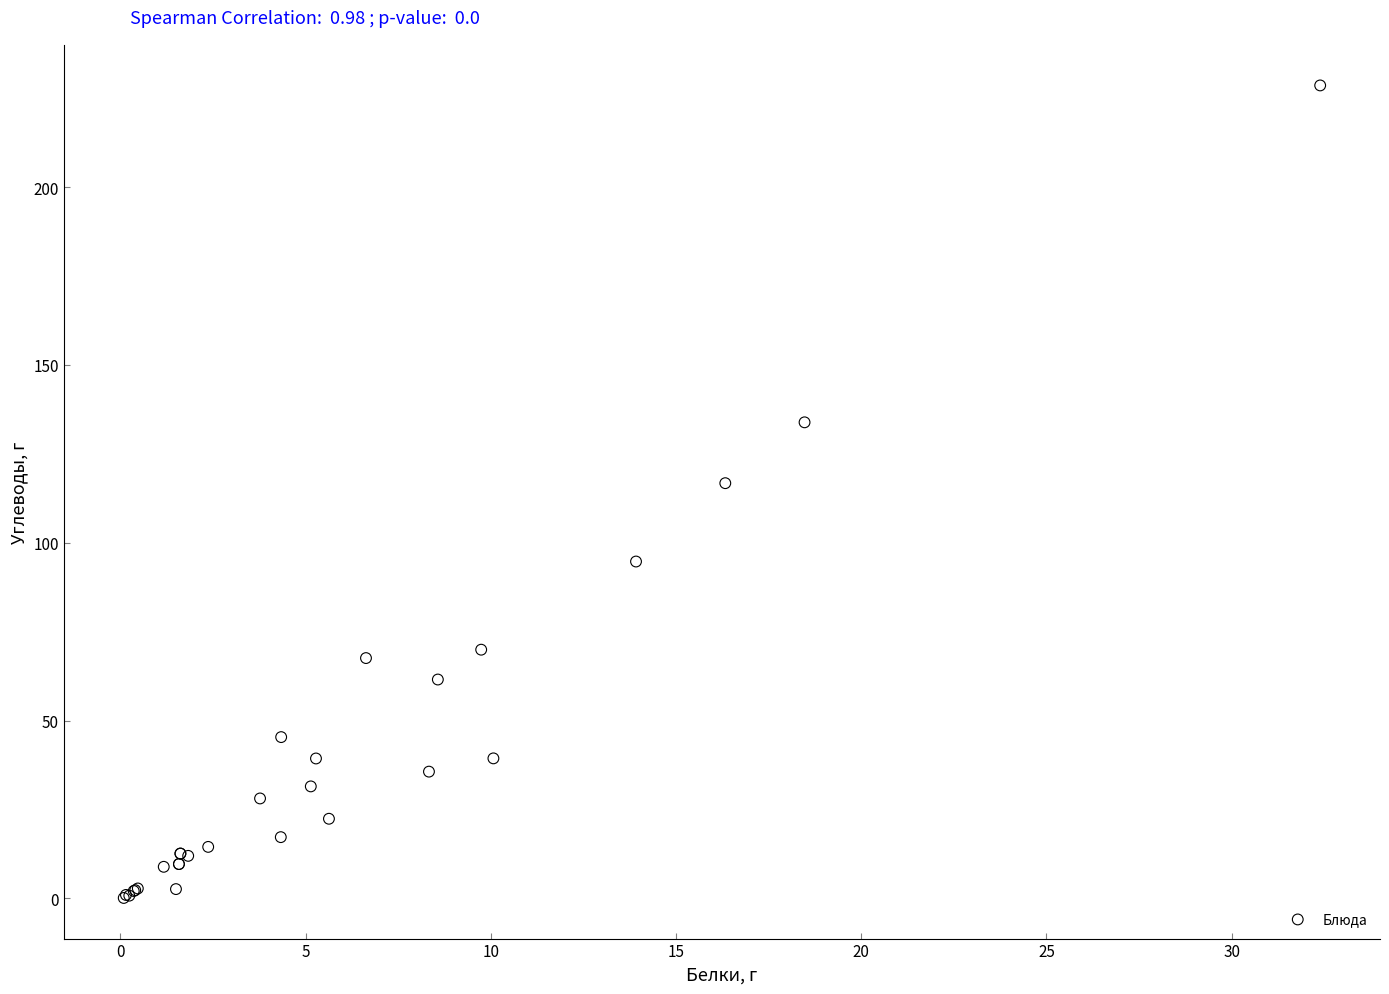

What Y value in the scatter plot is closest to 114?

116.8